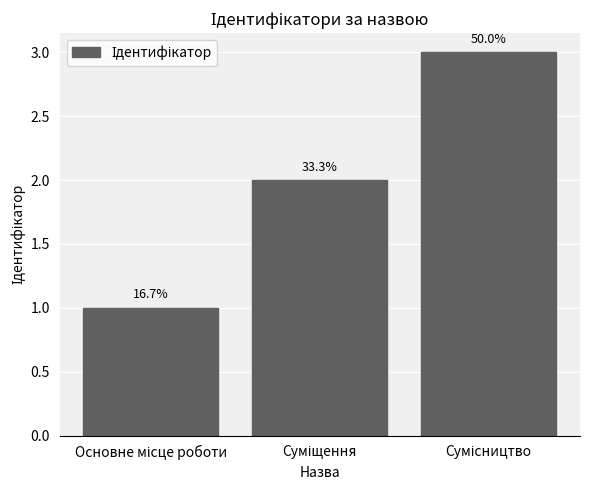

Does the chart contain any negative values?

No